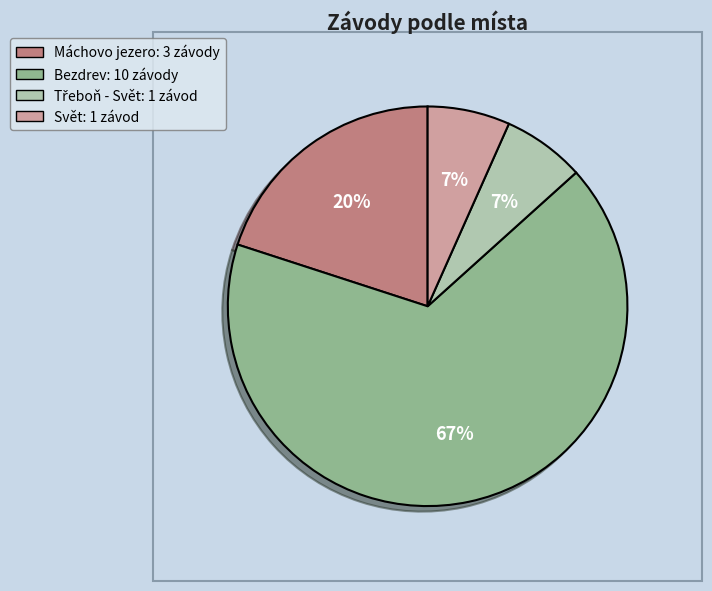

To the nearest percent, what is the average slice percentage?

25%